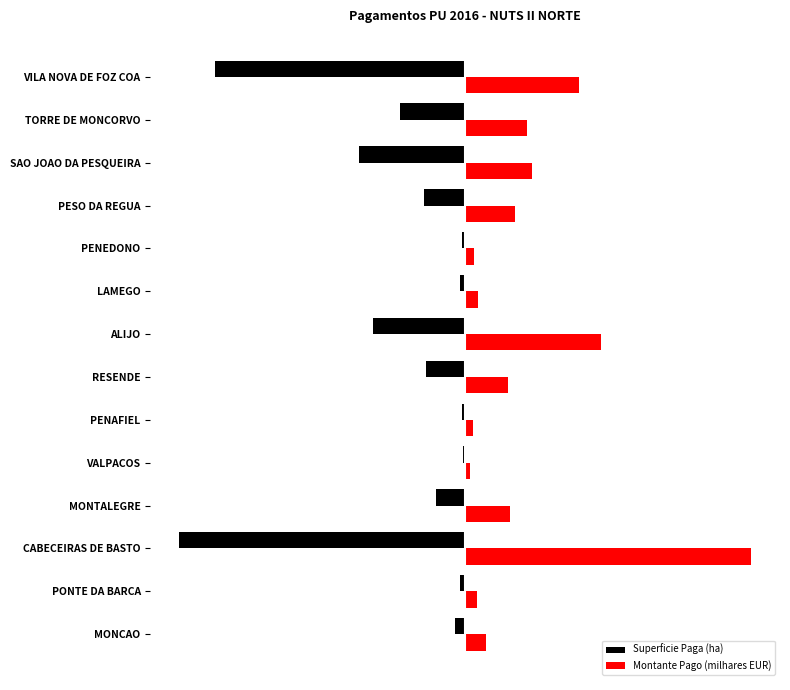

What are all the series names shown in the legend?

Superficie Paga (ha), Montante Pago (milhares EUR)